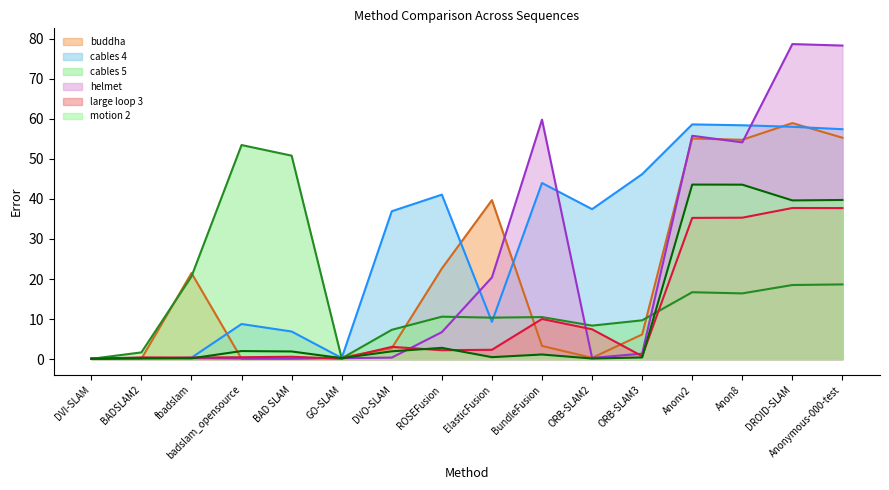

Reading right to left, extract all data points from this chart.

buddha: 55.3	58.9	54.7	55.1	6.2	0.3	3.3	39.7	22.6	2.7	0.4	0.1	0.1	21.5	0.1	0.2
cables 4: 57.4	58.0	58.4	58.6	46.2	37.4	44.0	9.3	41.0	36.9	0.3	6.9	8.8	0.4	0.1	0.2
cables 5: 18.6	18.5	16.4	16.7	9.7	8.4	10.5	10.4	10.6	7.3	0.2	50.8	53.4	20.6	1.7	0.1
helmet: 78.2	78.6	54.1	55.7	1.4	0.3	59.8	20.4	6.7	0.4	0.2	0.1	0.1	0.2	0.3	0.2
large loop 3: 37.7	37.7	35.3	35.2	0.8	7.5	10.0	2.3	2.2	3.1	0.1	0.6	0.5	0.4	0.4	0.1
motion 2: 39.7	39.6	43.5	43.6	0.4	0.2	1.2	0.5	2.8	1.9	0.2	1.9	2.0	0.2	0.2	0.1